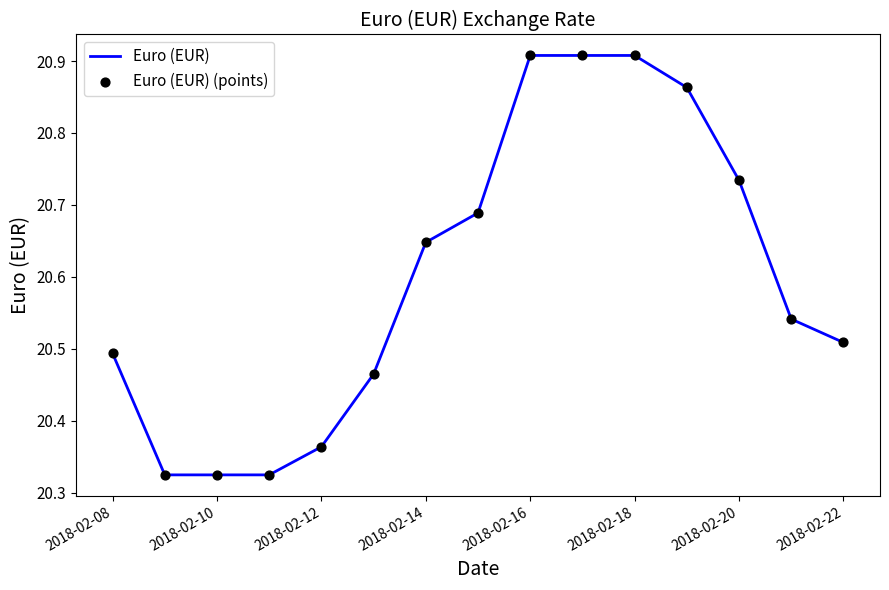

What is the difference between the maximum and minimum values?

0.6